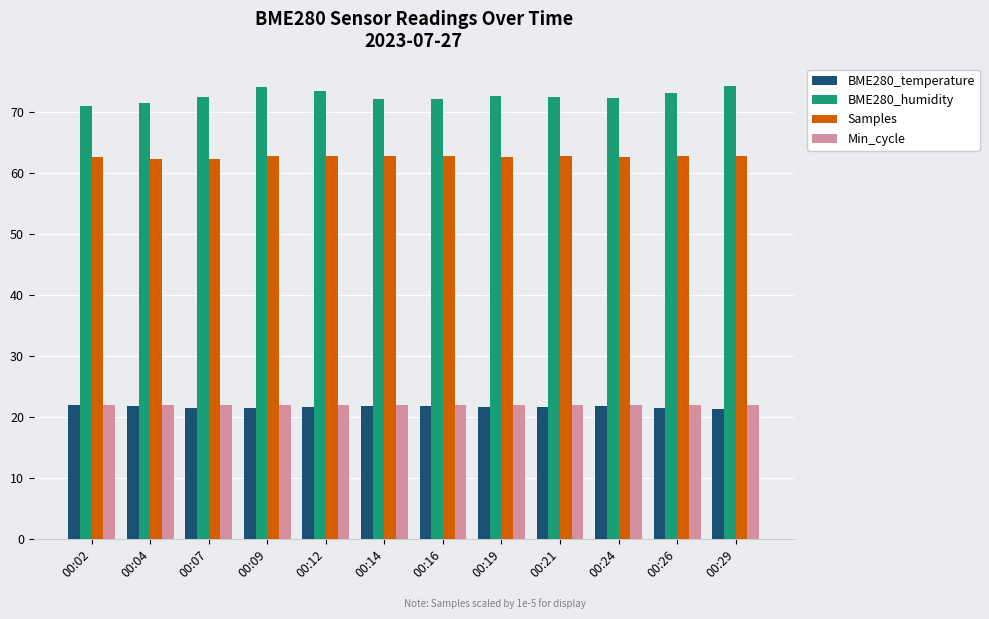

What is the difference between the second highest and minimum values in the Samples series?

0.5